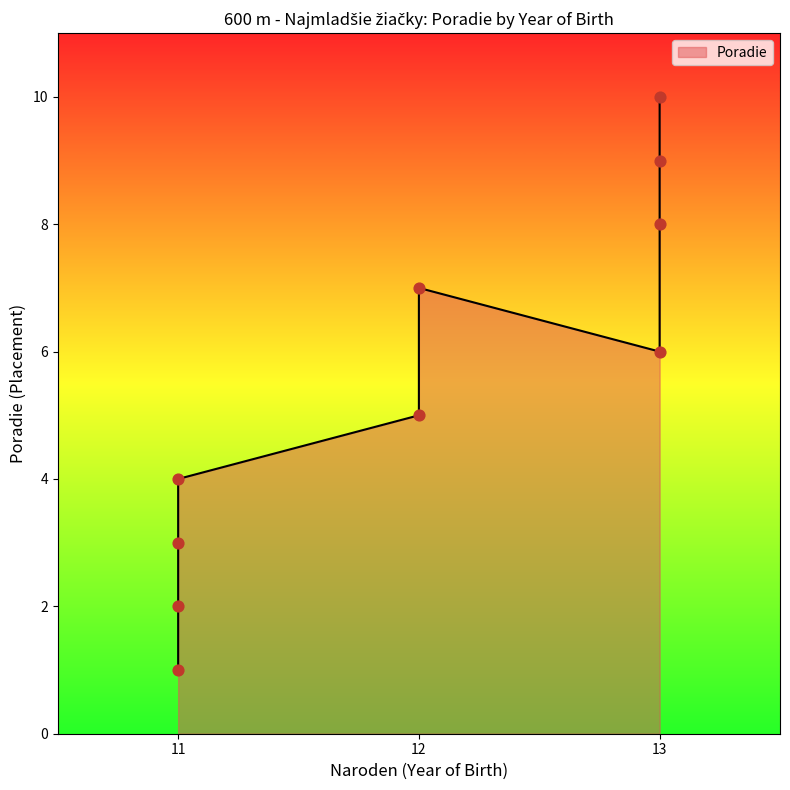

Which has a higher value, 13 or 13?

13